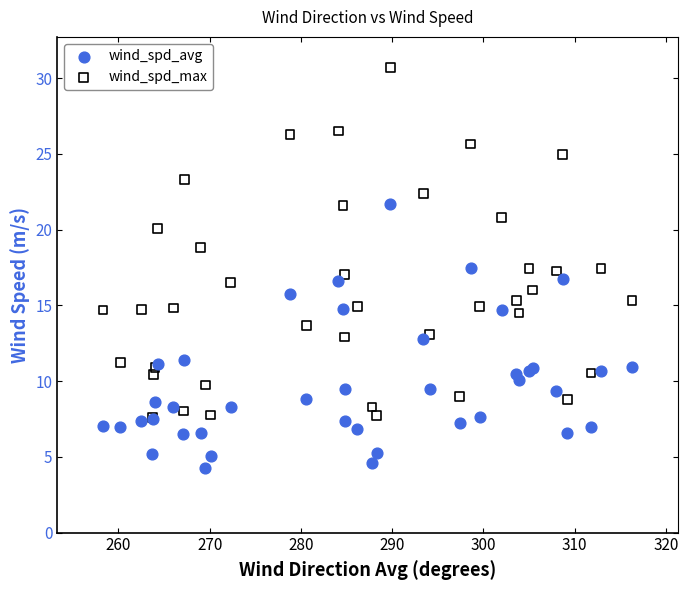

Which series contains the lowest Y value?

wind_spd_avg